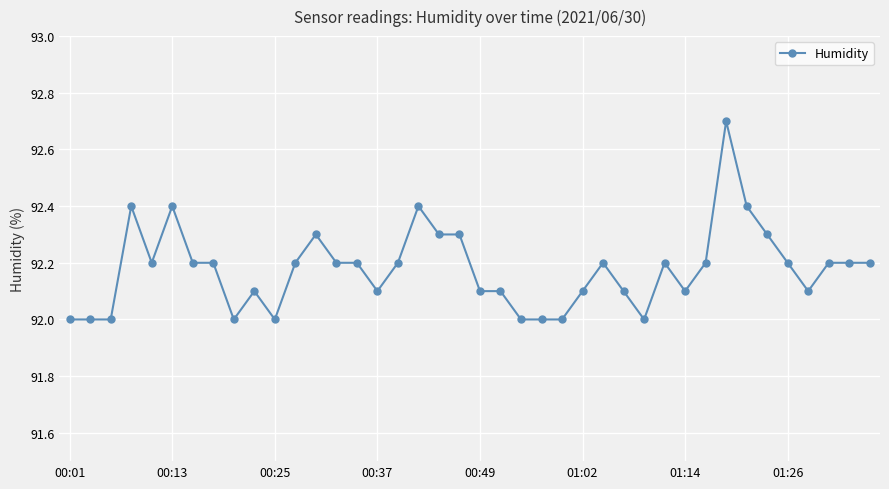

What is the difference between the maximum and minimum values?

0.7